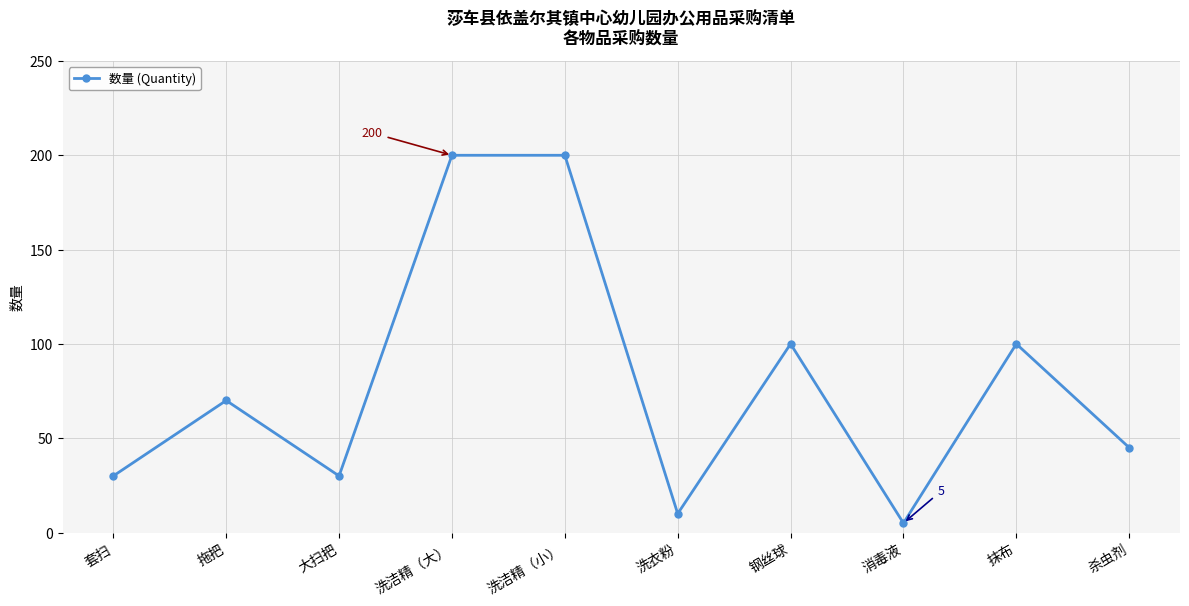

Read the value at 杀虫剂.

45